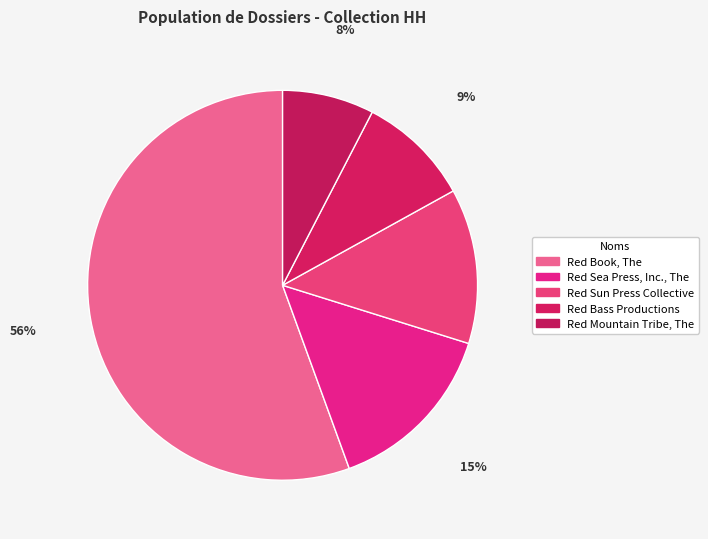

To the nearest percent, what percentage of the pie is Red Book, The?

56%